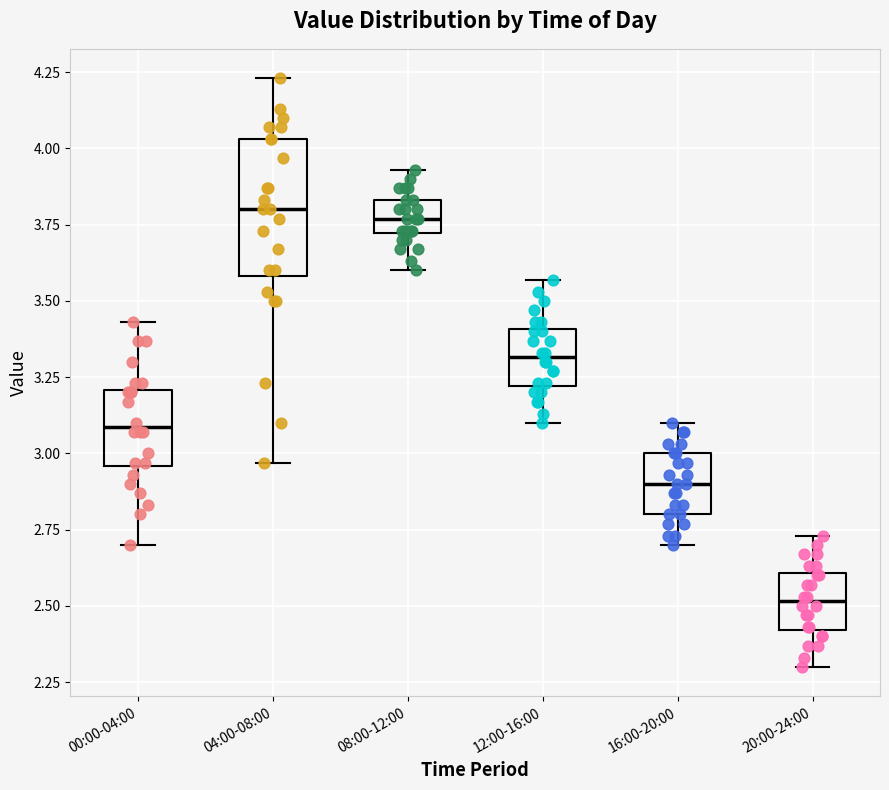

Reading left to right, transcribe this box plot: for each box, give where its median line is, the range the box spans, and where its two whiskers end, as read against the y-axis. The values are not printed on the chart, so give them approximately, as read against the axis.

00:00-04:00: median 3.10, box 2.95 to 3.20, whiskers 2.70 to 3.45
04:00-08:00: median 3.80, box 3.60 to 4.05, whiskers 2.95 to 4.25
08:00-12:00: median 3.75, box 3.70 to 3.85, whiskers 3.60 to 3.95
12:00-16:00: median 3.30, box 3.20 to 3.40, whiskers 3.10 to 3.55
16:00-20:00: median 2.90, box 2.80 to 3.00, whiskers 2.70 to 3.10
20:00-24:00: median 2.50, box 2.40 to 2.60, whiskers 2.30 to 2.75